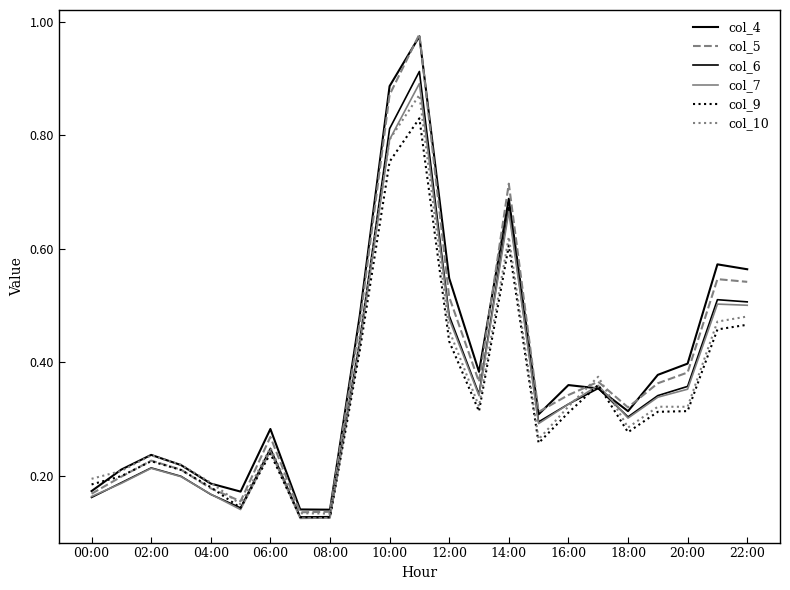

List the series in order of their peak value, lowest first.

col_9, col_10, col_7, col_6, col_4, col_5